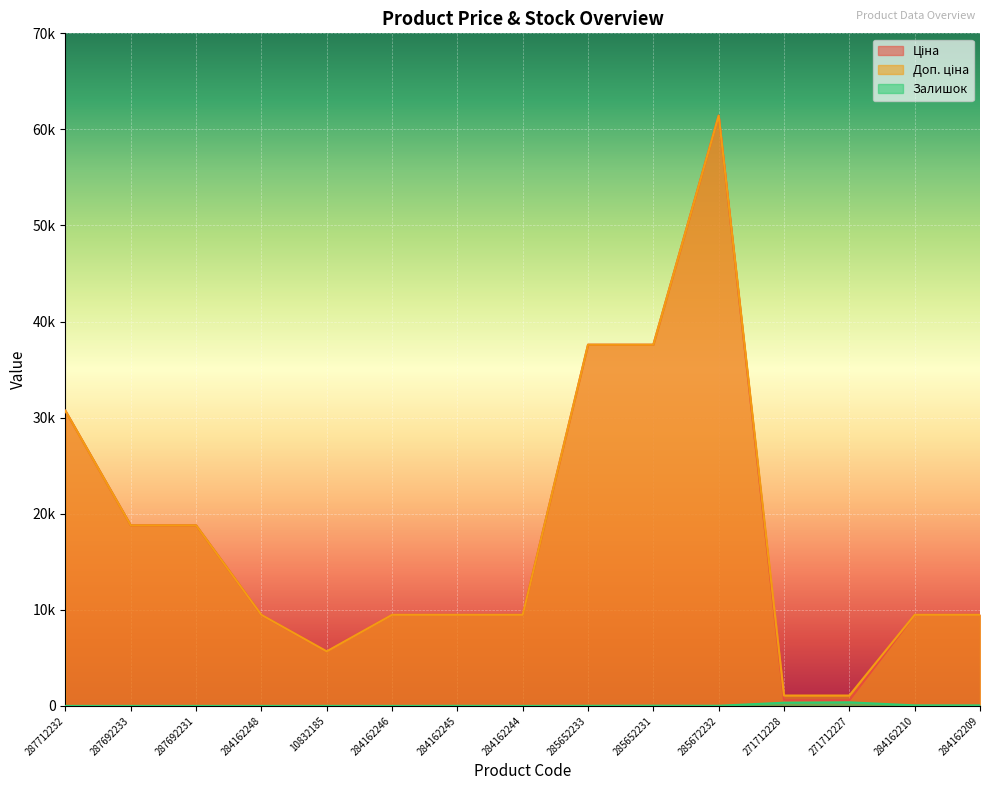

What is the value of the Доп. ціна point at the 11th from the left?

61434.3